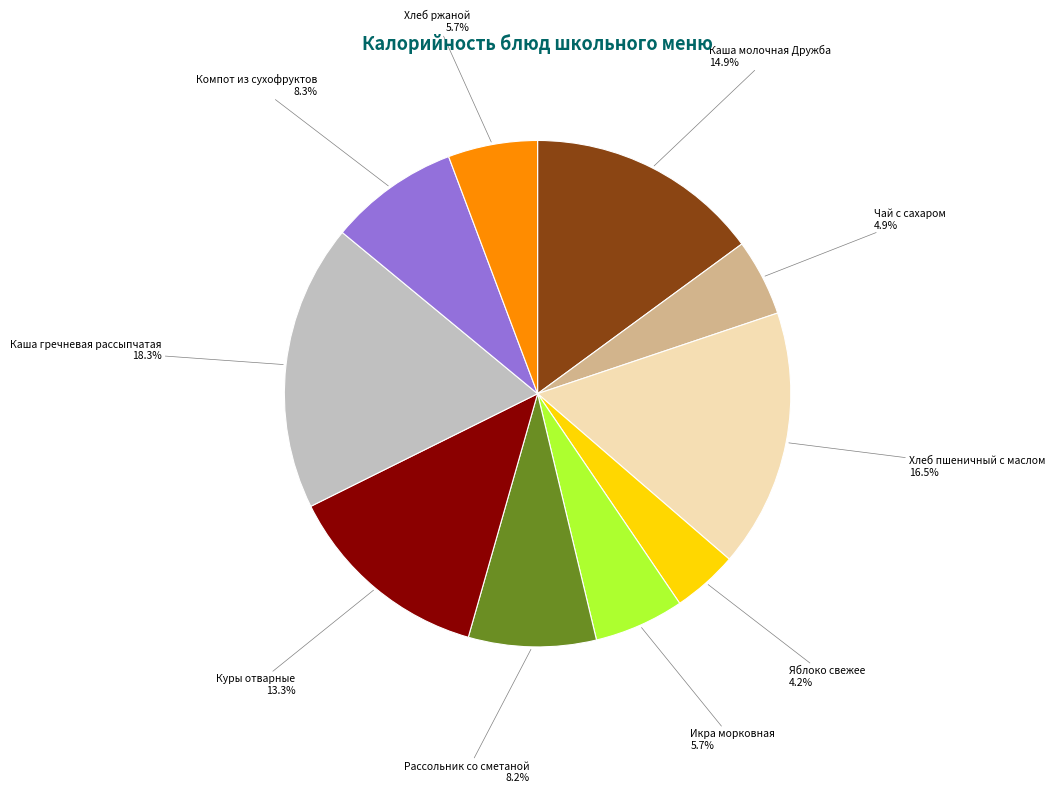

Does Хлеб ржаной represent more than half of the total?

No